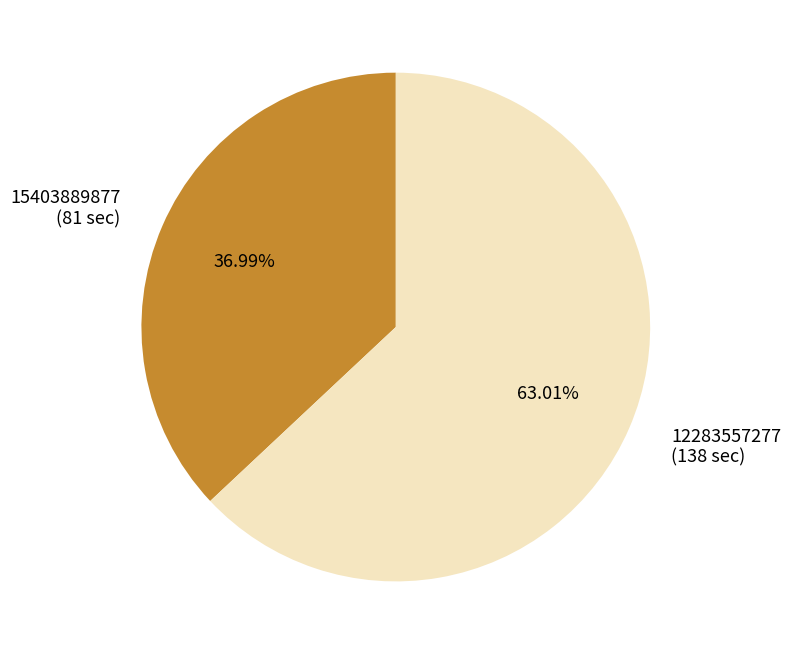

What is the smallest slice in the pie chart?

15403889877